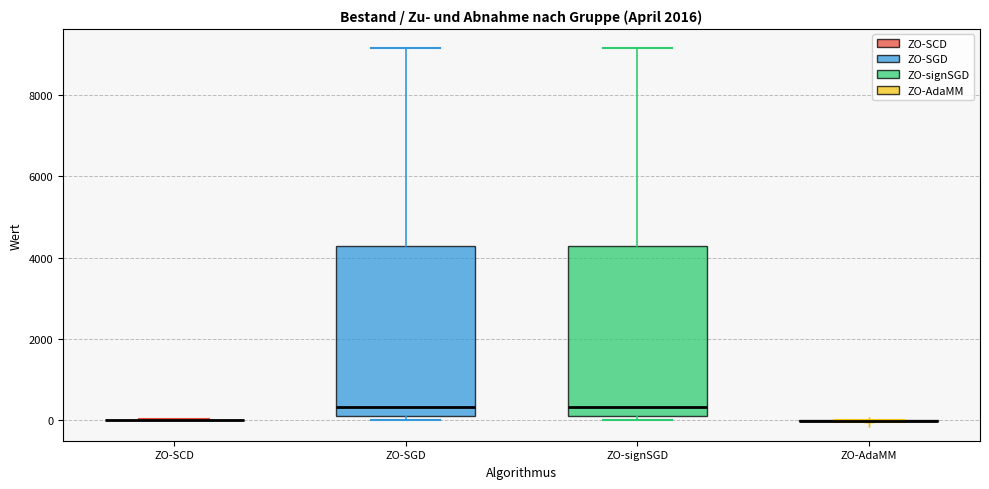

Reading left to right, transcribe this box plot: for each box, give where its median line is, the range the box spans, and where its two whiskers end, as read against the y-axis. The values are not printed on the chart, so give them approximately, as read against the axis.

ZO-SCD: box collapsed to a line at 0, whiskers 0 to 0
ZO-SGD: median 400, box 0 to 4200, whiskers 0 (just below the box's lower edge) to 9200
ZO-signSGD: median 400, box 200 to 4200, whiskers 0 to 9200
ZO-AdaMM: box collapsed to a line at 0, whiskers 0 to 0